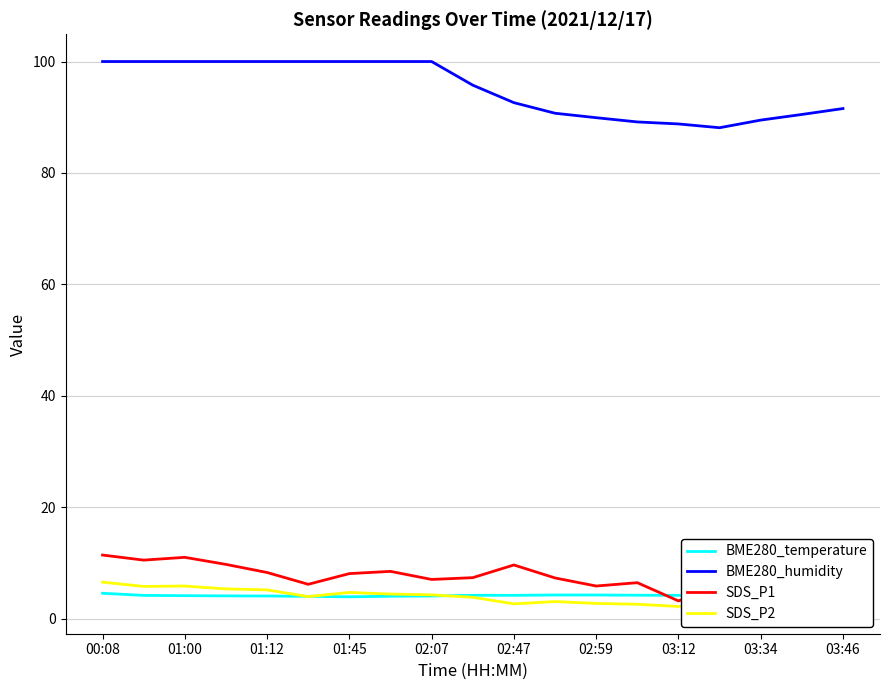

True or false: SDS_P2 and BME280_humidity intersect in this chart.

False